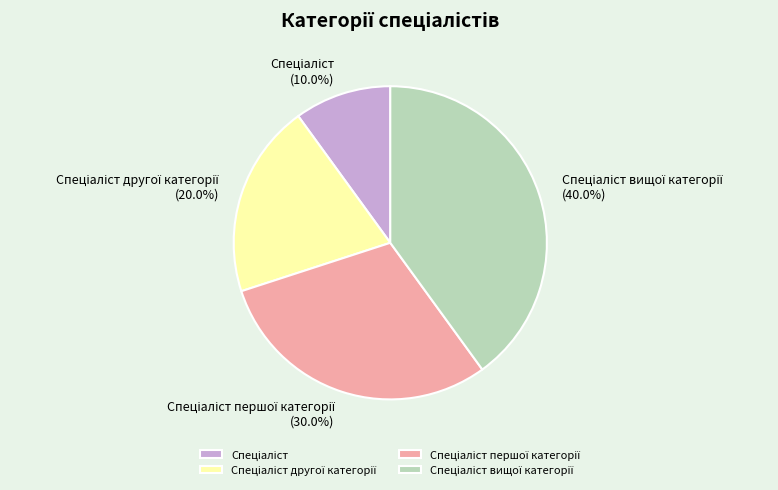

Count the number of slices in the pie.

4